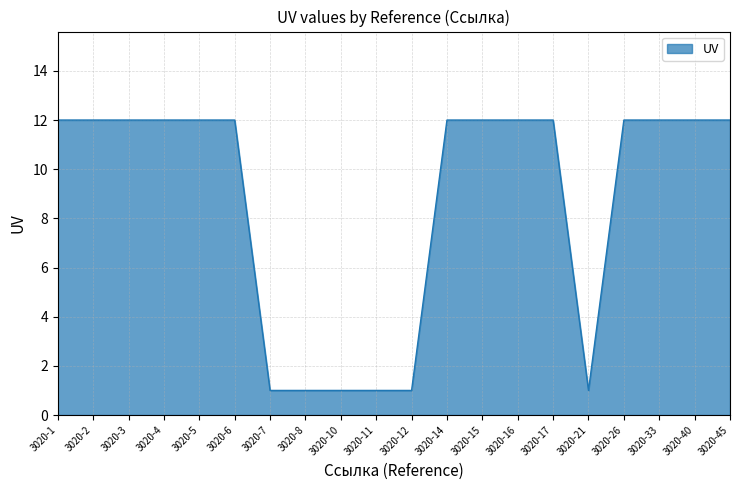

Count the number of categories in the chart.

20